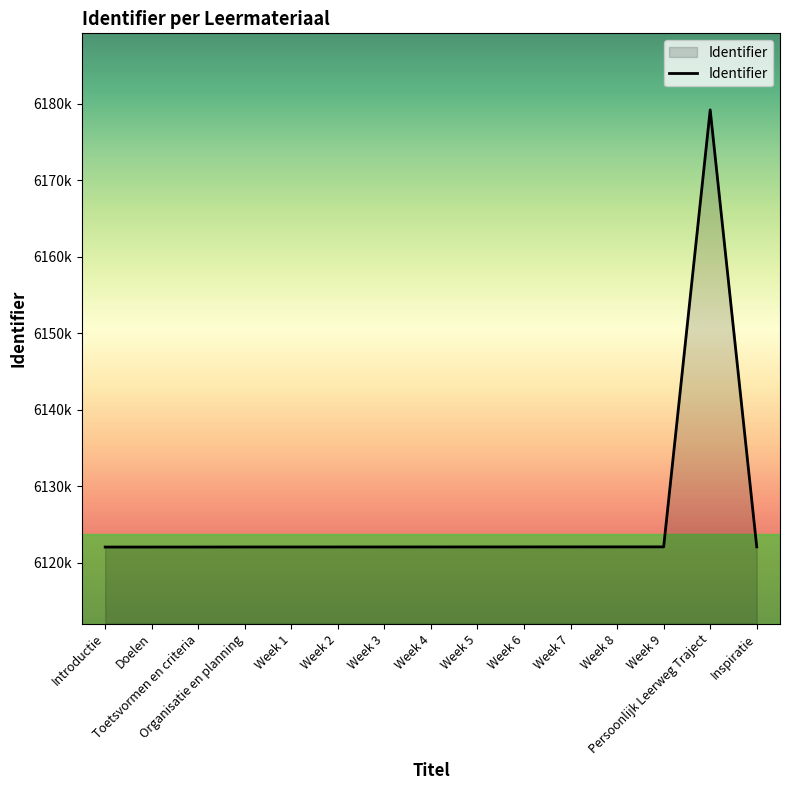

How many interior local peaks (higher than both neighbors) does the data have?

1